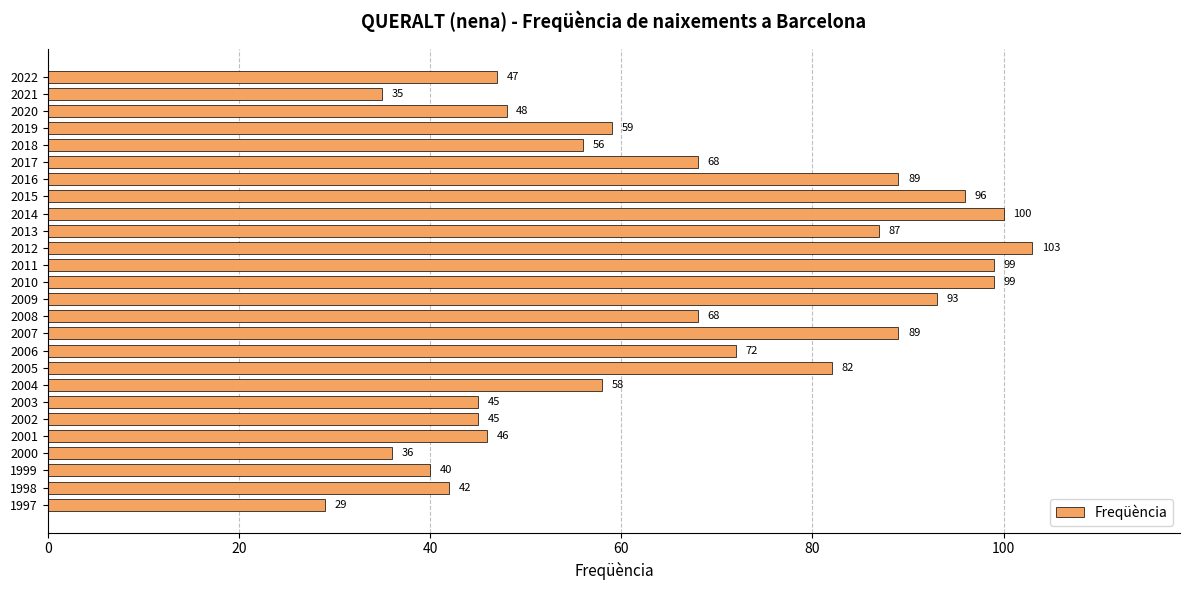

What is the value of the 15th bar from the top?

68